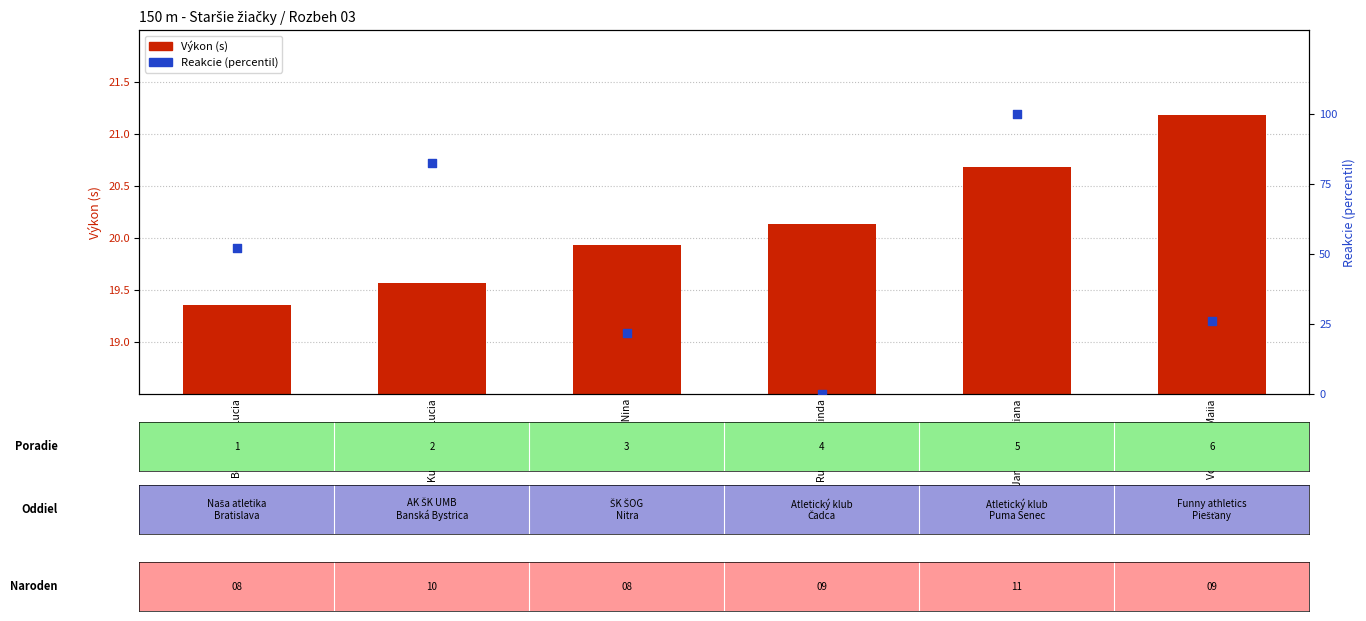

Which series reaches the minimum Y coordinate?

Reakcie (percentil)